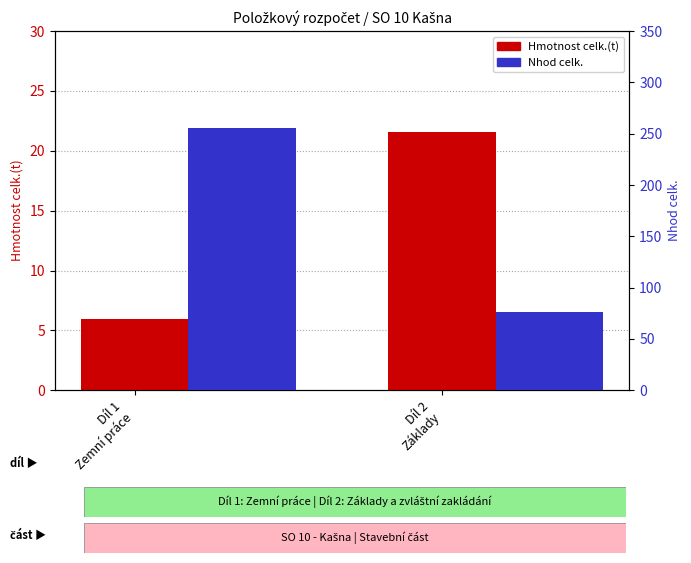

Is it true that Hmotnost celk.(t) equals 4.0 at Díl 1
Zemní práce?

False